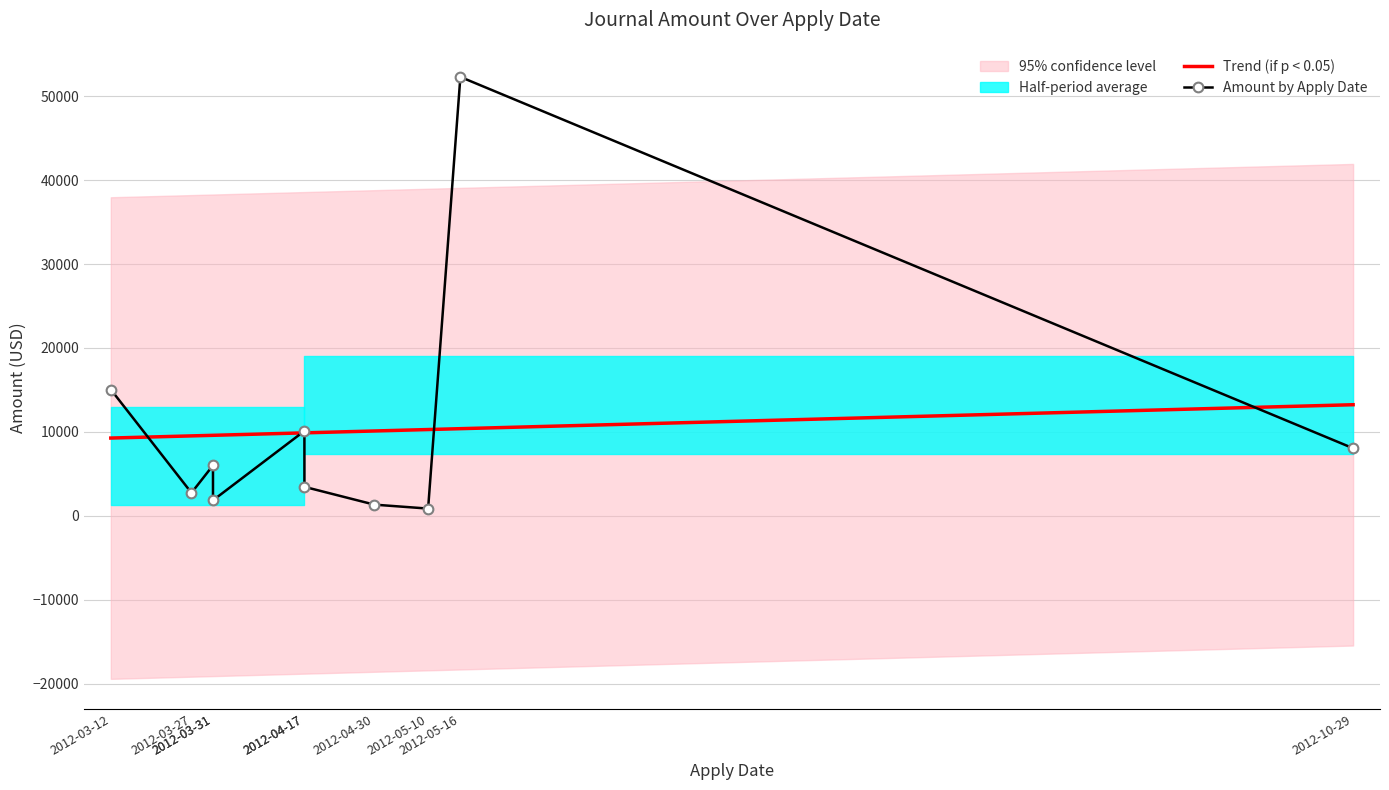

Rank the series by their maximum value, from lowest to highest.

Trend (if p < 0.05), Amount by Apply Date